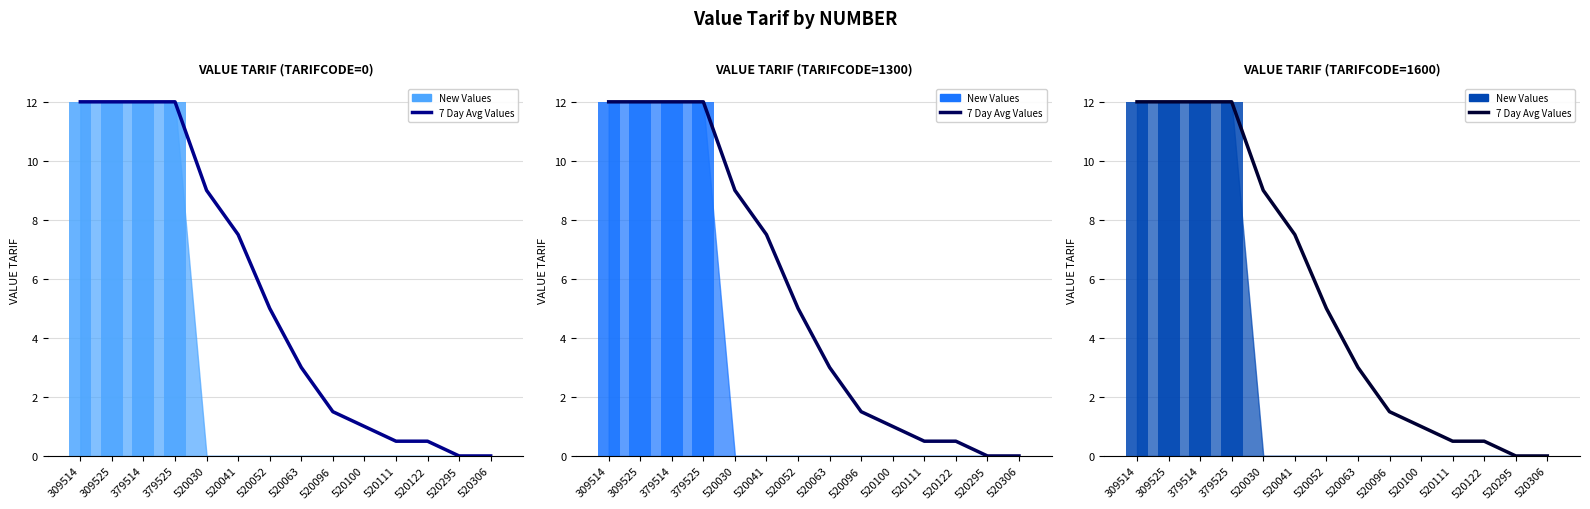

Where is the data nearest to the value 6?

520052